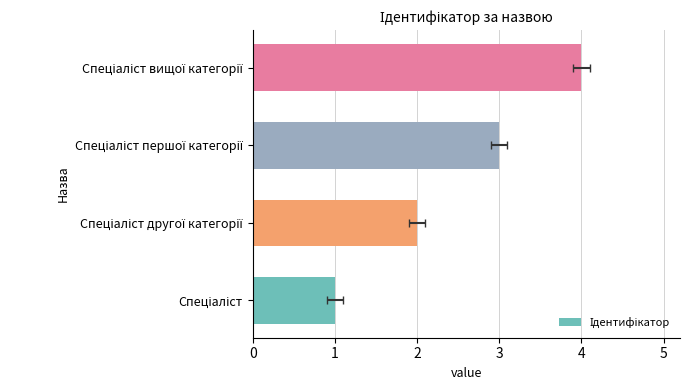

What is the value of the 2nd bar from the left?

2